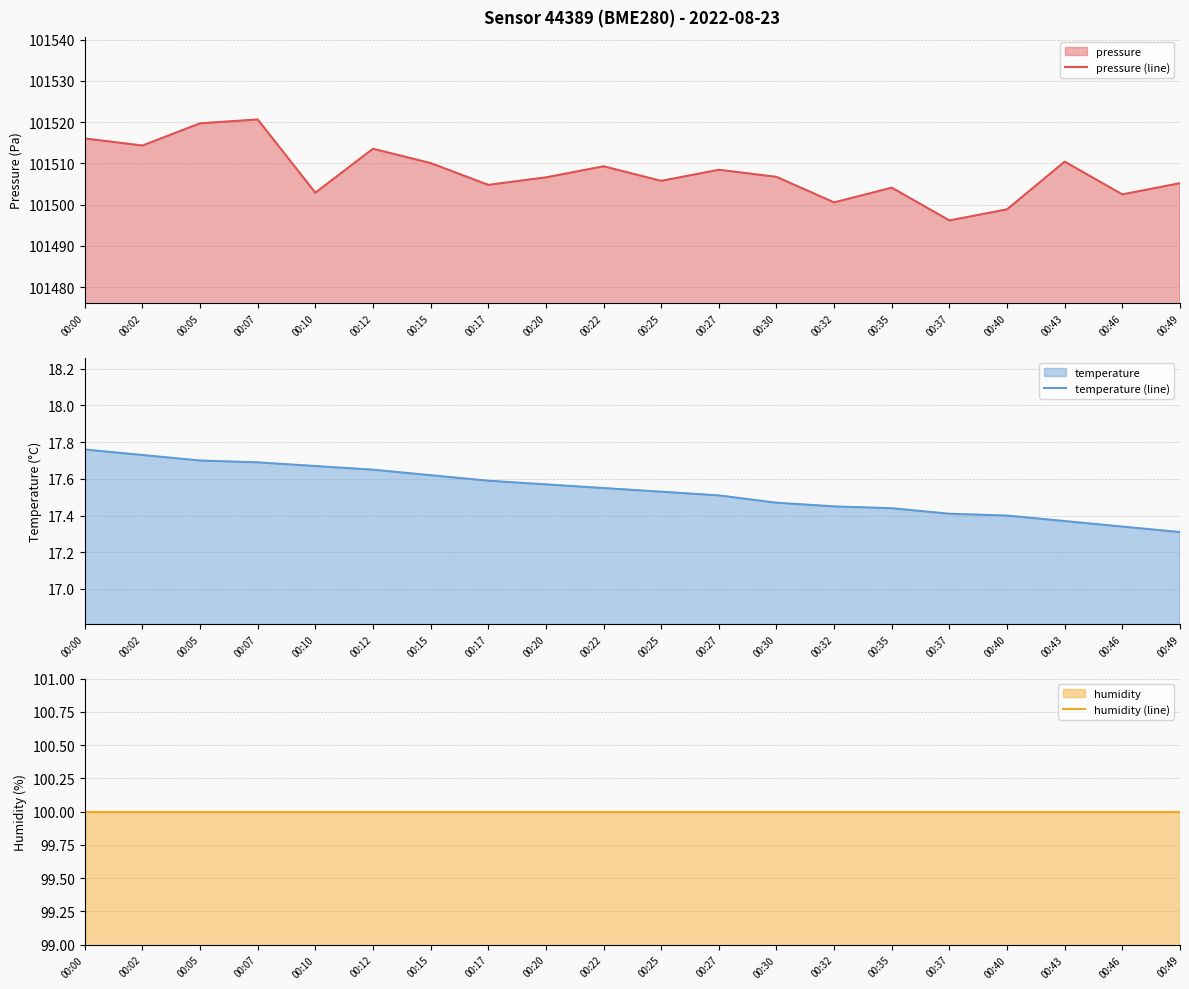

True or false: humidity (line) and pressure (line) cross at least once.

False